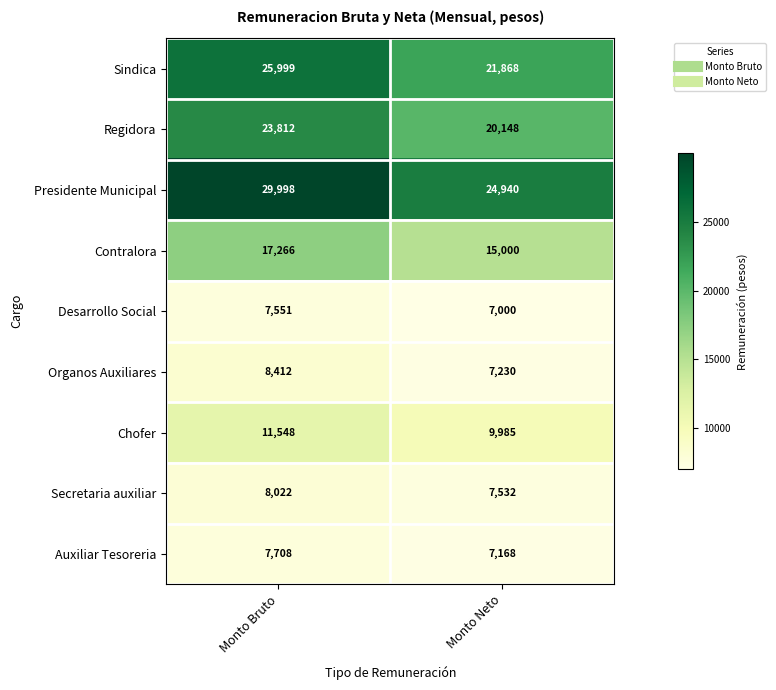

Reading right to left, list all the values displayed in this chart.

Sindica: 21868	25999
Regidora: 20148	23812
Presidente Municipal: 24940	29998
Contralora: 15000	17266
Desarrollo Social: 7000	7551
Organos Auxiliares: 7230	8412
Chofer: 9985	11548
Secretaria auxiliar: 7532	8022
Auxiliar Tesoreria: 7168	7708